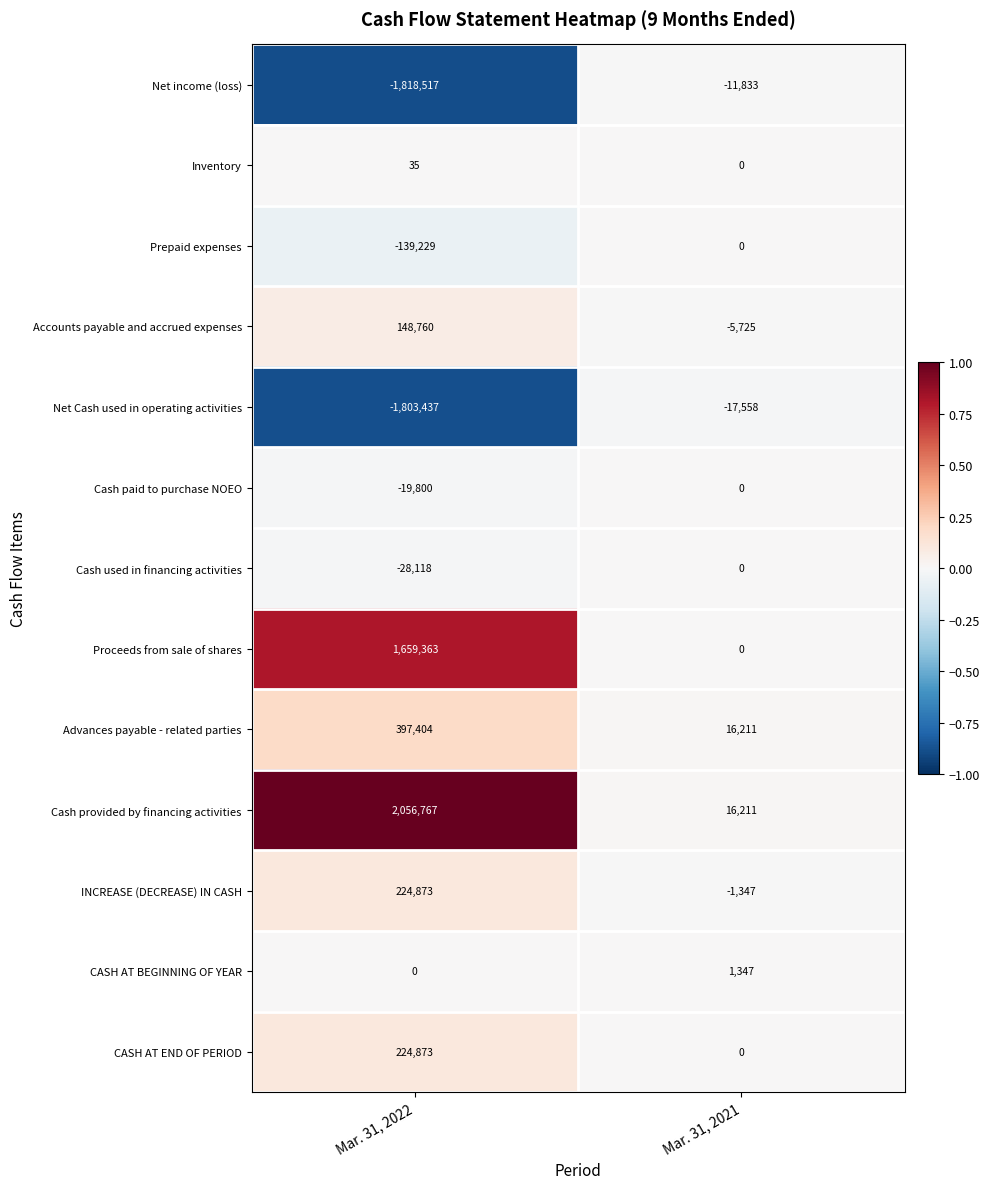

At how many categories does at least one series exceed 0?

2